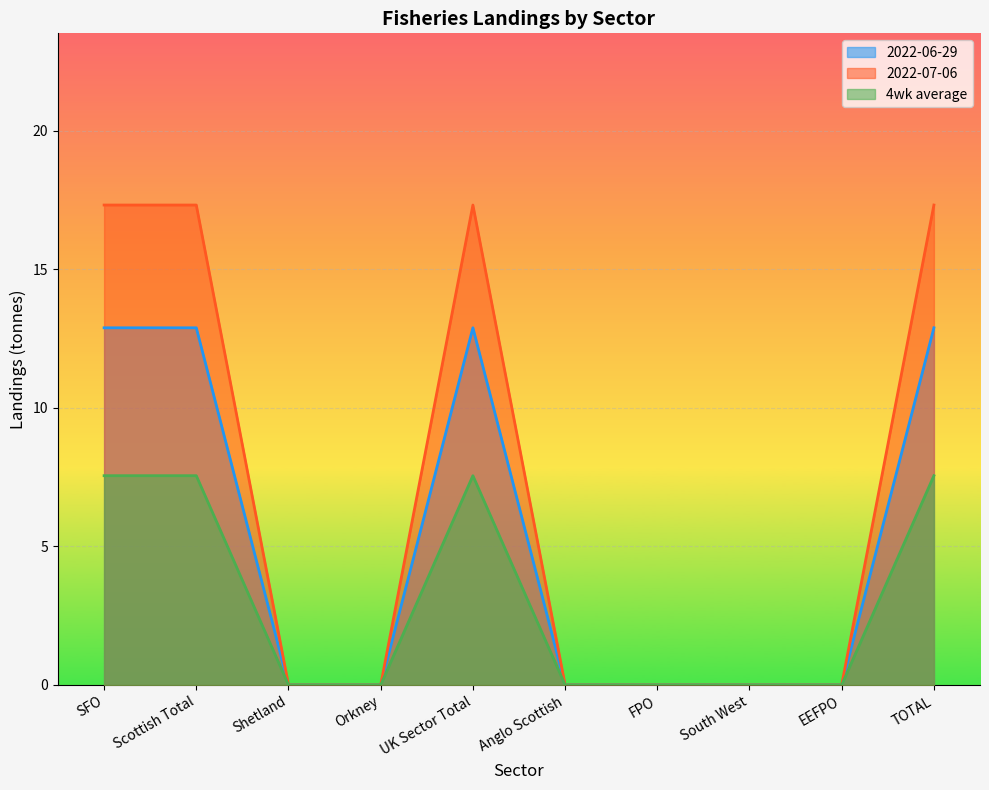

List the series in order of their overall mean, highest first.

2022-07-06, 2022-06-29, 4wk average